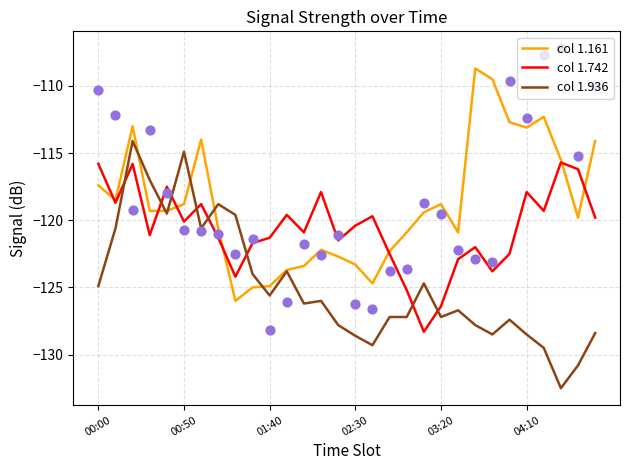

What is the total value across all series at 9?

-370.7